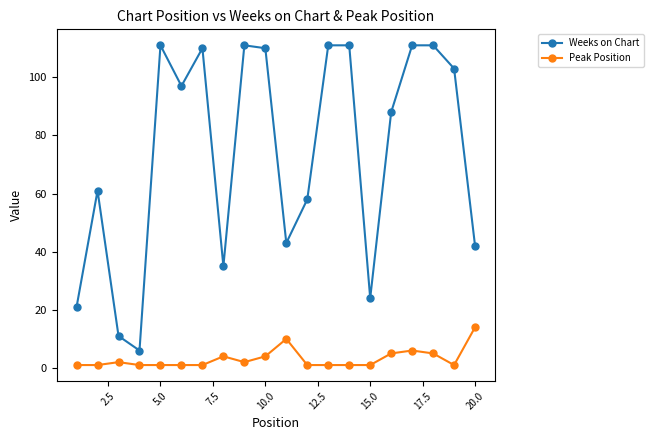

True or false: Weeks on Chart and Peak Position cross at least once.

False